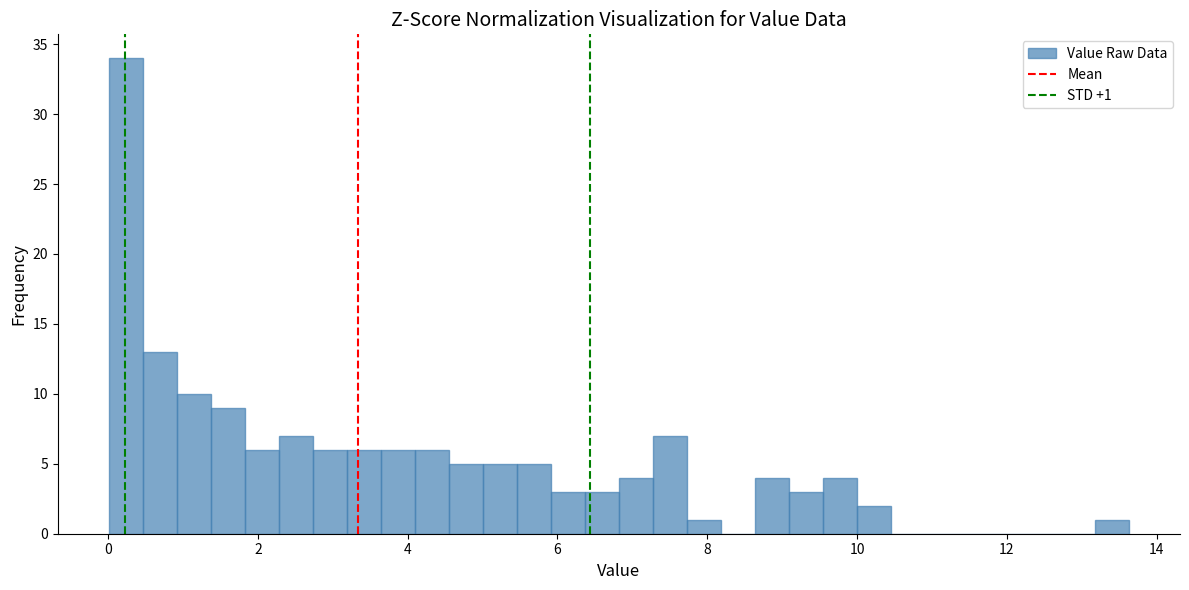

Around what value on the x-axis is the tallest bar? Give the approximate position of its centre, as read against the axis.

0.2